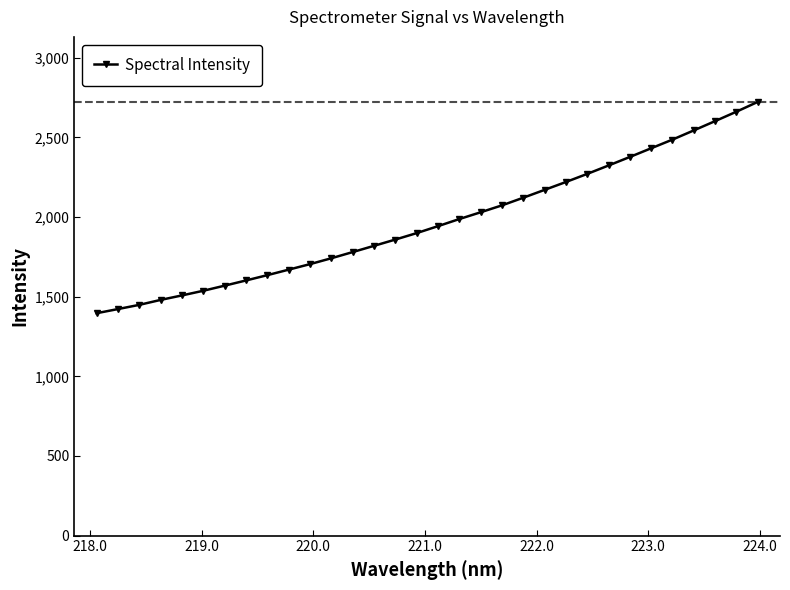

Reading left to right, list all the values displayed in this chart.

1396.3	1422.3	1448.7	1479.9	1508.0	1537.3	1569.3	1601.9	1635.2	1669.8	1704.4	1741.4	1780.1	1819.3	1858.7	1899.2	1942.8	1987.4	2030.0	2073.3	2121.4	2170.6	2220.0	2270.9	2323.6	2377.1	2431.7	2486.2	2543.8	2602.1	2661.2	2722.5